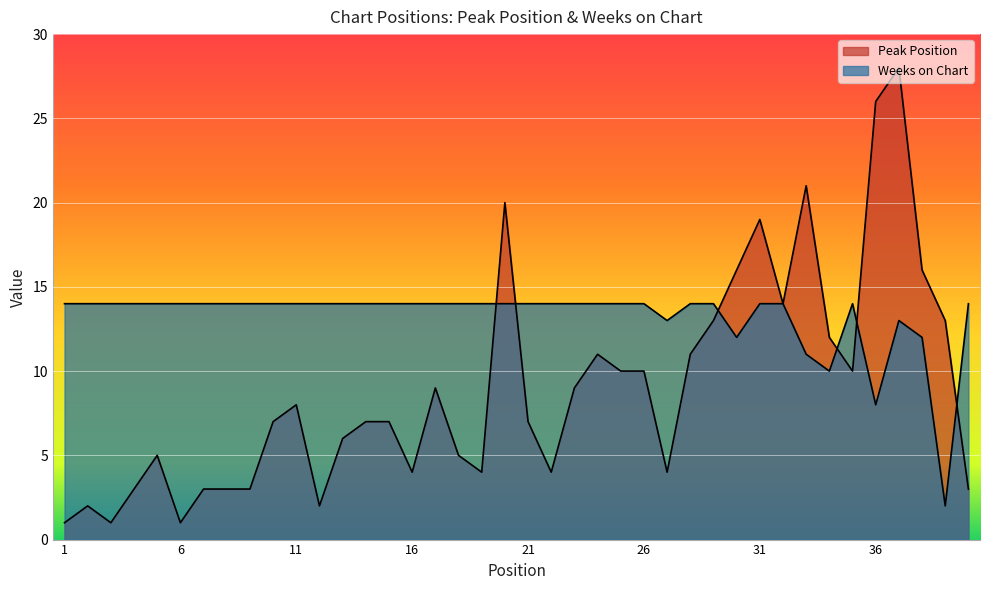

What is the sum of all Weeks on Chart values?

529